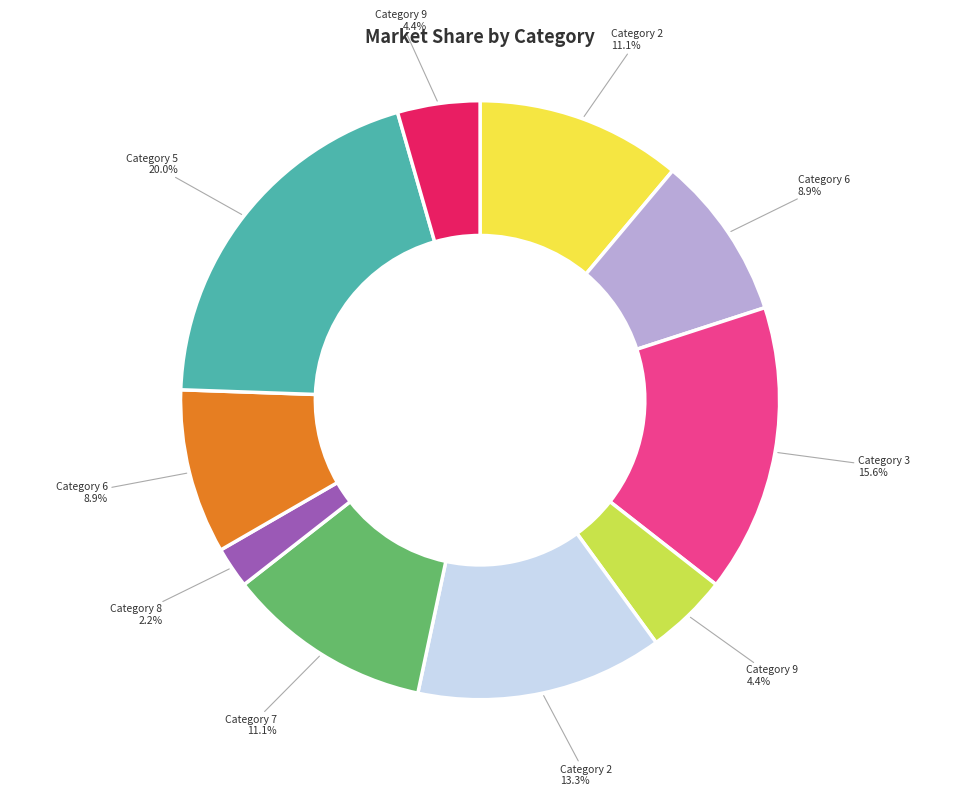

Is there any slice that represents more than half of the pie?

No